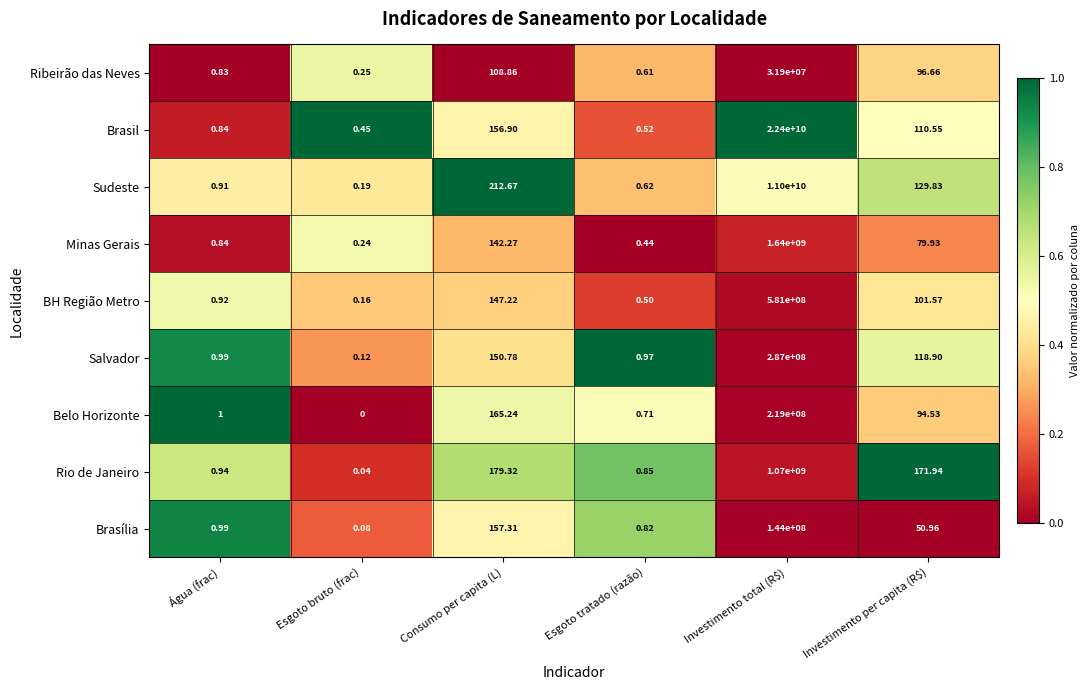

Rank the series at Investimento total (R$) from lowest to highest value.

Ribeirão das Neves, Brasília, Belo Horizonte, Salvador, BH Região Metro, Rio de Janeiro, Minas Gerais, Sudeste, Brasil